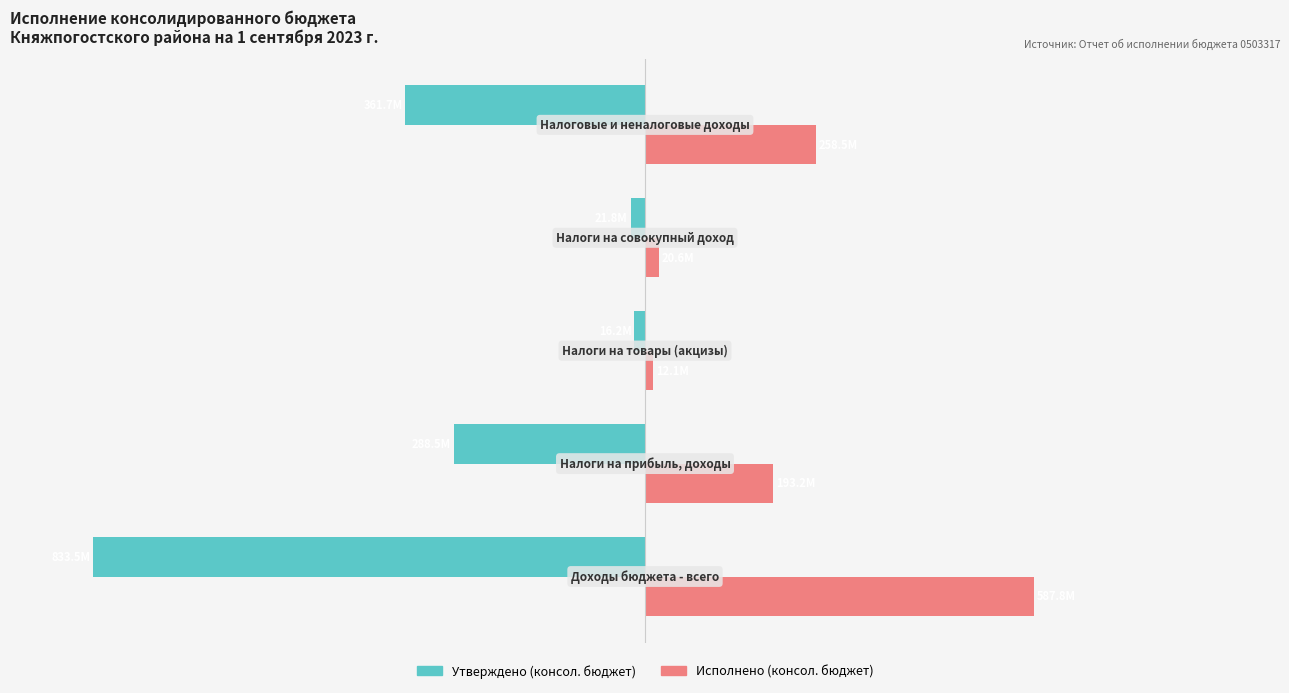

What is the average value of the Утверждено (консол. бюджет) series?

-36.5